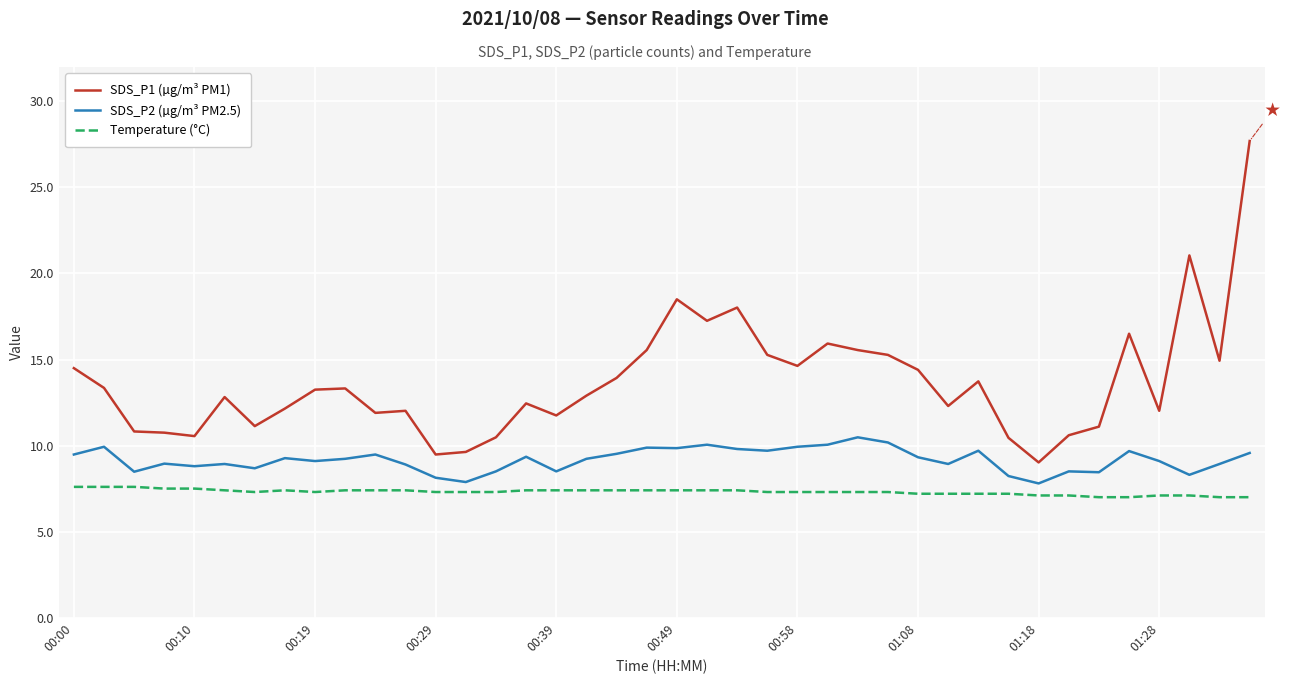

How many lines are shown in the chart?

3